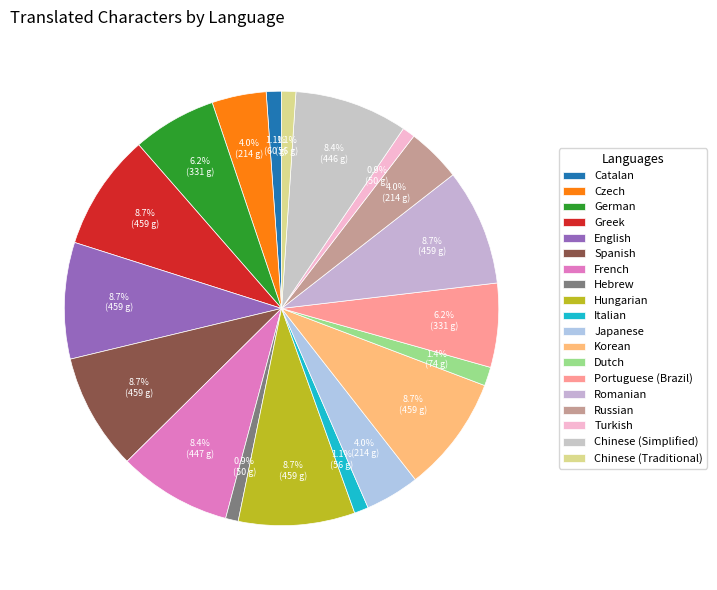

How many slices are in this pie chart?

19